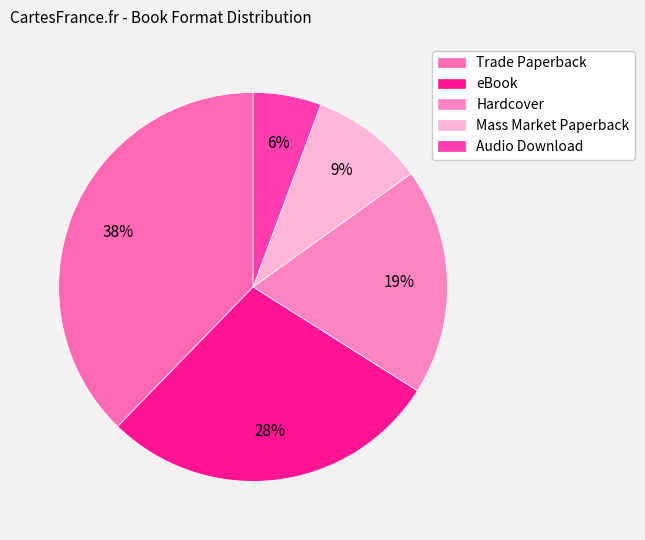

True or false: Mass Market Paperback accounts for 2% of the total.

False